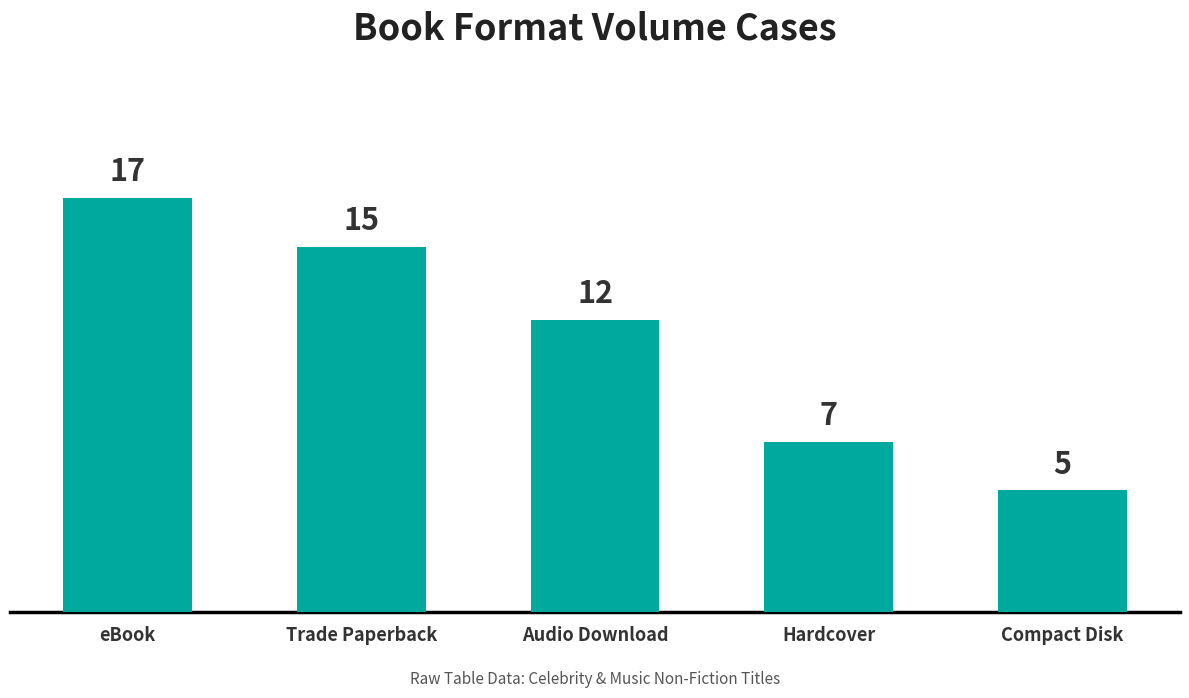

Reading right to left, what are all the values shown in this chart?

5	7	12	15	17